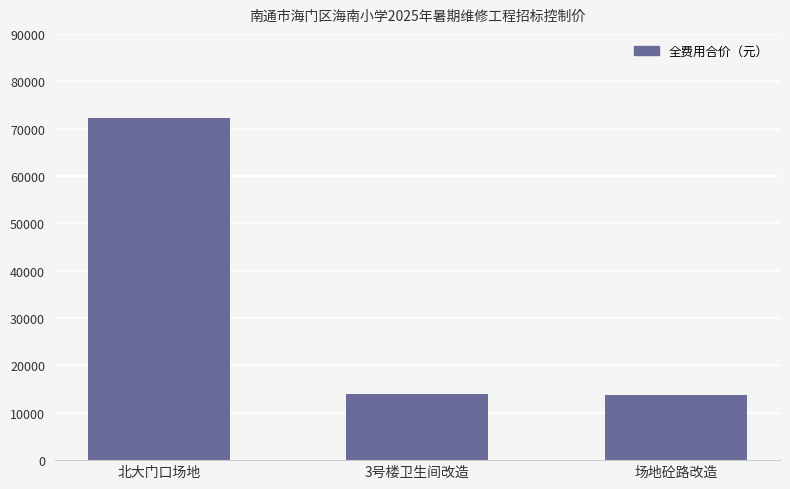

What is the difference between the maximum and minimum values?

58524